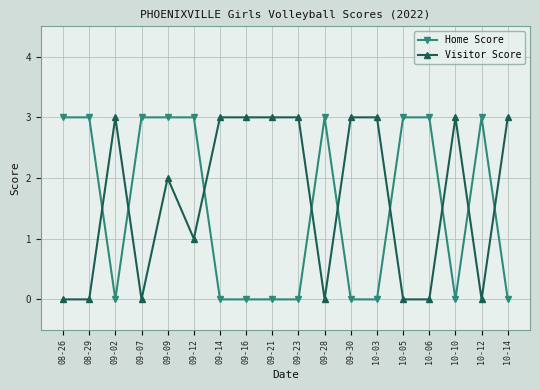

True or false: Home Score has more than 0 interior local peaks.

True